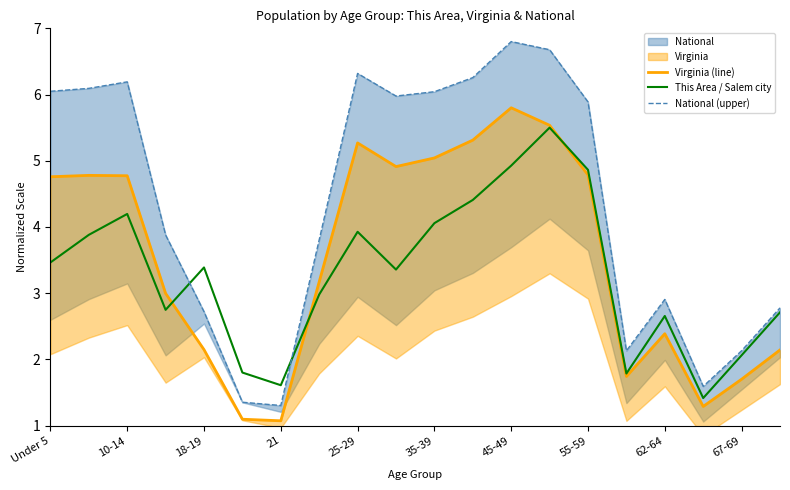

At which category does This Area / Salem city reach its first local peak?

10-14